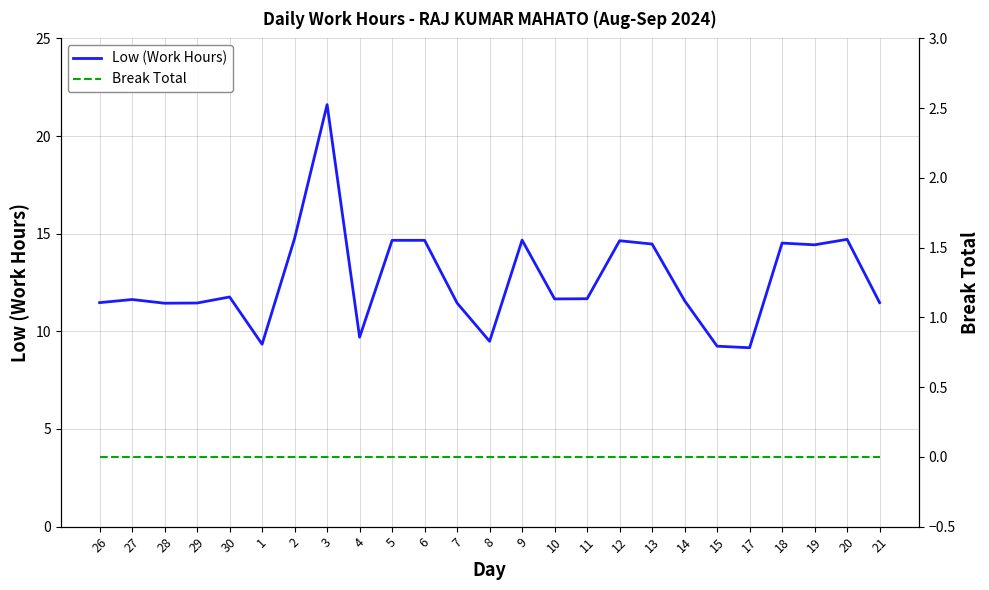

What is the label of the 22nd point from the right?

29